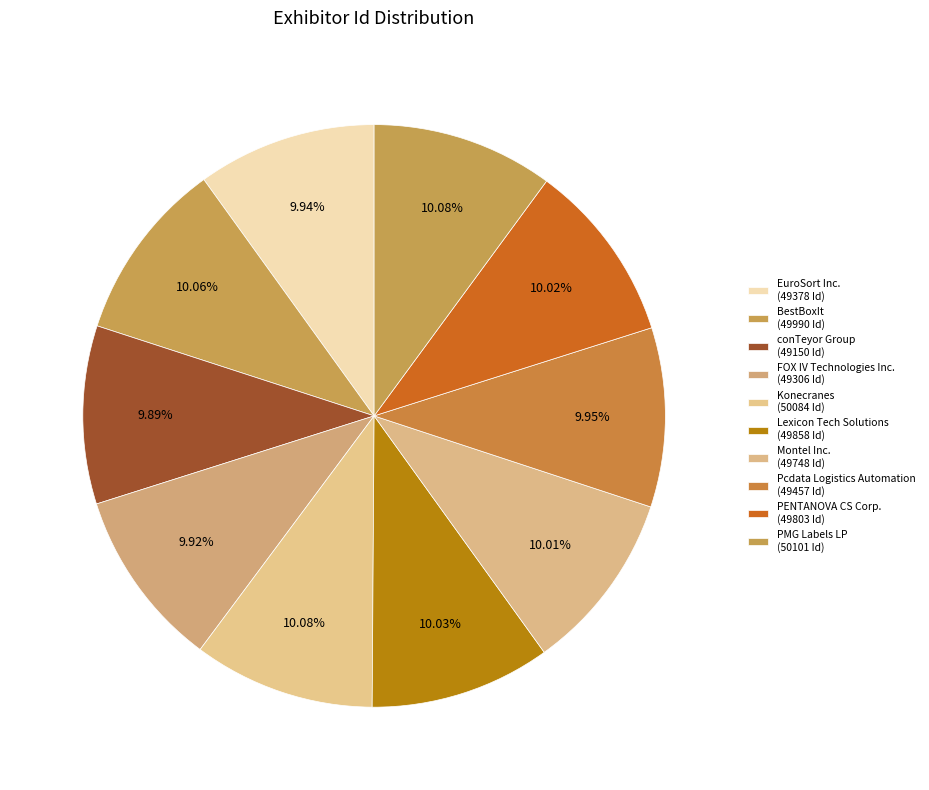

Between Pcdata Logistics Automation and FOX IV Technologies Inc., which is larger?

Pcdata Logistics Automation